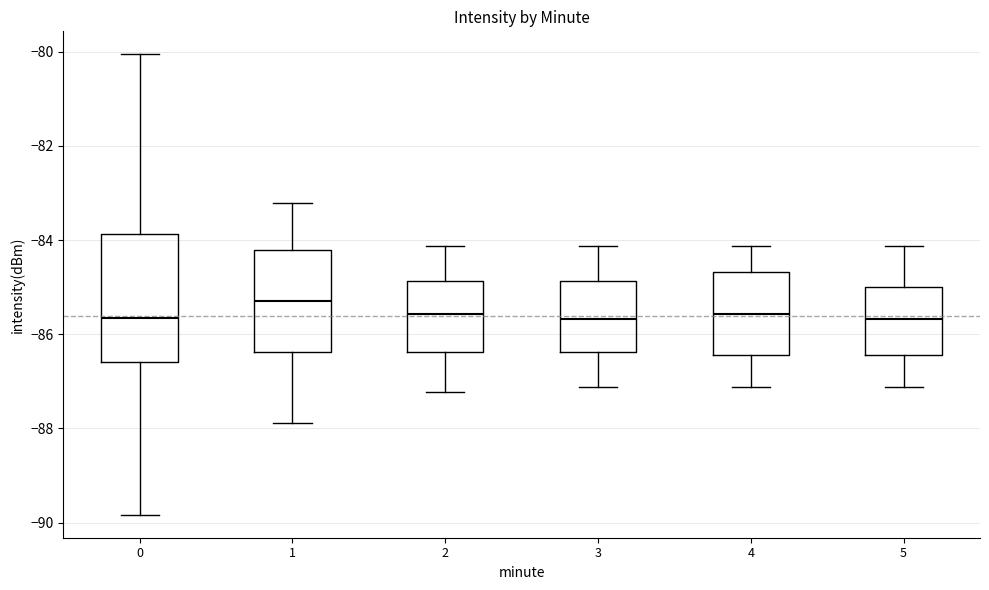

Reading left to right, read every box against the y-axis: the position of its median line, the range the box covers, and the ends of its whiskers. The values are not printed on the chart, so give them approximately, as read against the axis.

0: median -85.6, box -86.6 to -83.8, whiskers -89.8 to -80.0
1: median -85.2, box -86.4 to -84.2, whiskers -87.8 to -83.2
2: median -85.6, box -86.4 to -84.8, whiskers -87.2 to -84.2
3: median -85.6, box -86.4 to -84.8, whiskers -87.2 to -84.2
4: median -85.6, box -86.4 to -84.6, whiskers -87.2 to -84.2
5: median -85.6, box -86.4 to -85.0, whiskers -87.2 to -84.2